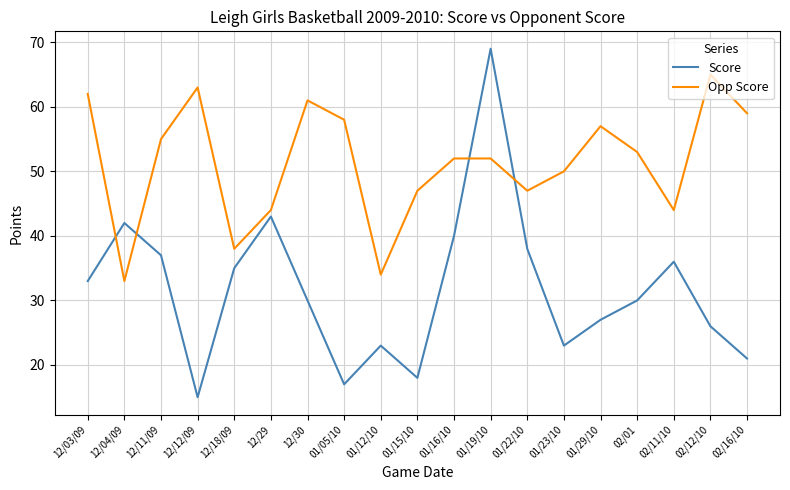

Where does the Score series first go above 30?

12/03/09